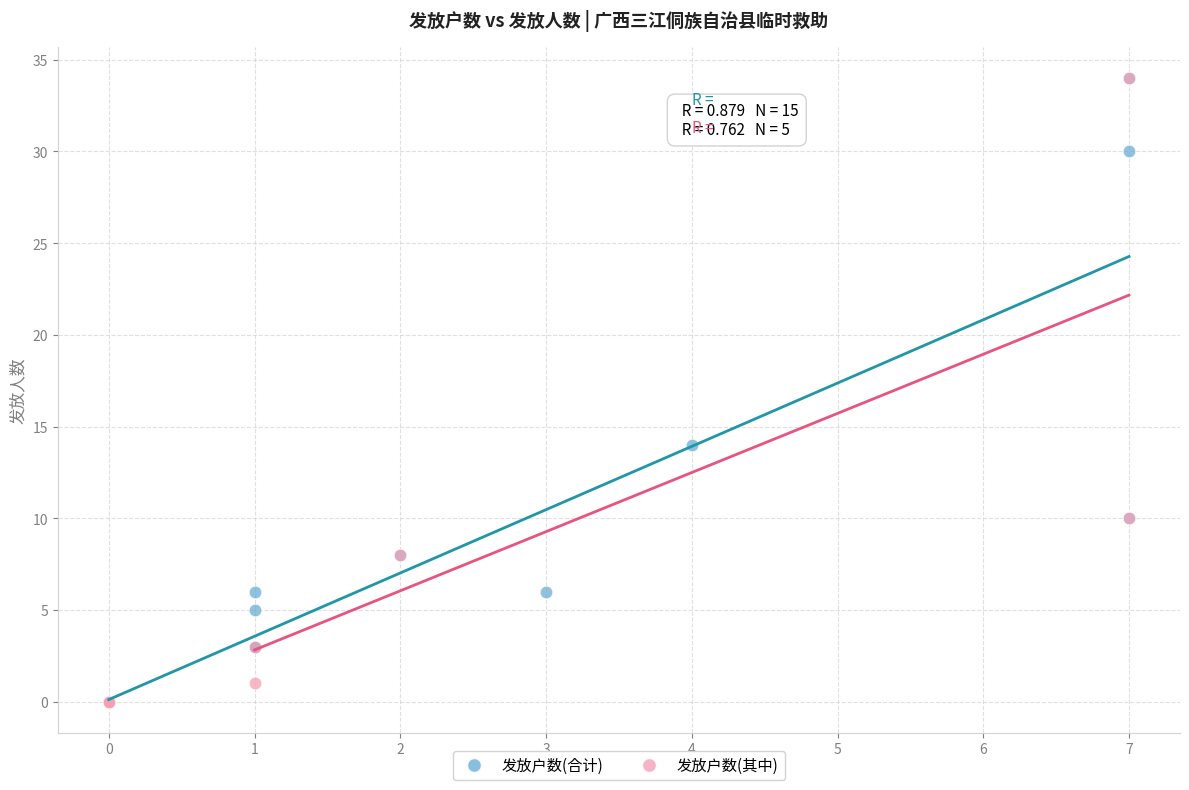

What are all the series names shown in the legend?

发放户数(合计), 发放户数(其中)